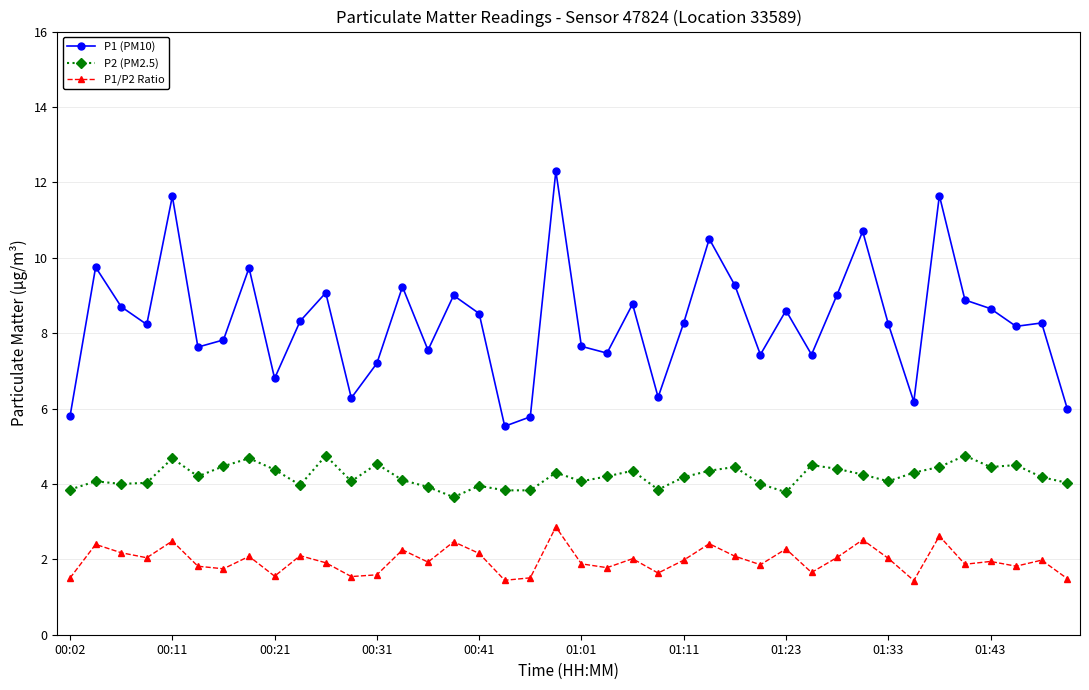

What is the value of the P1/P2 Ratio point at the 38th from the left?

1.8